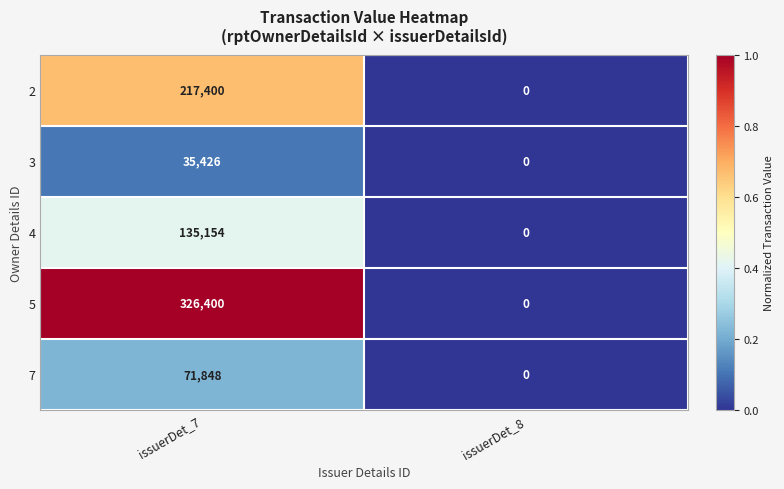

What is the sum of all 7 values?

71848